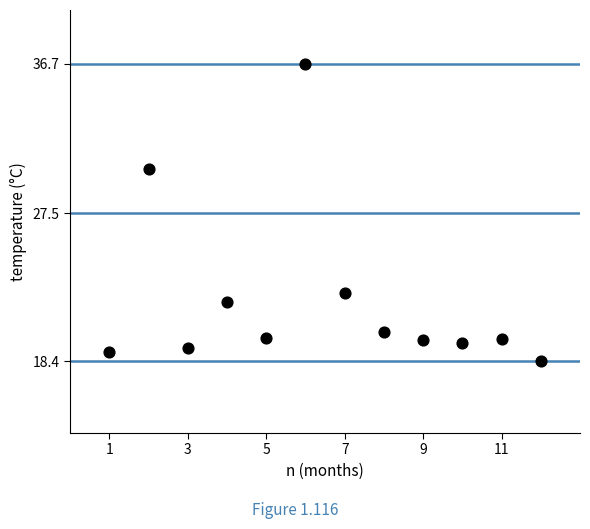

What is the average Y value?

22.3